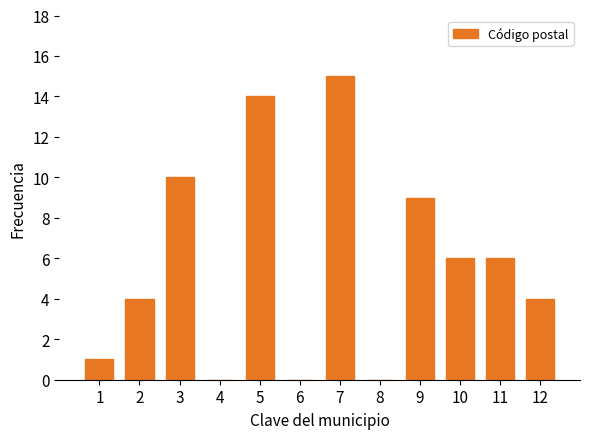

Reading right to left, extract all data points from this chart.

12=4	11=6	10=6	9=9	8=0	7=15	6=0	5=14	4=0	3=10	2=4	1=1